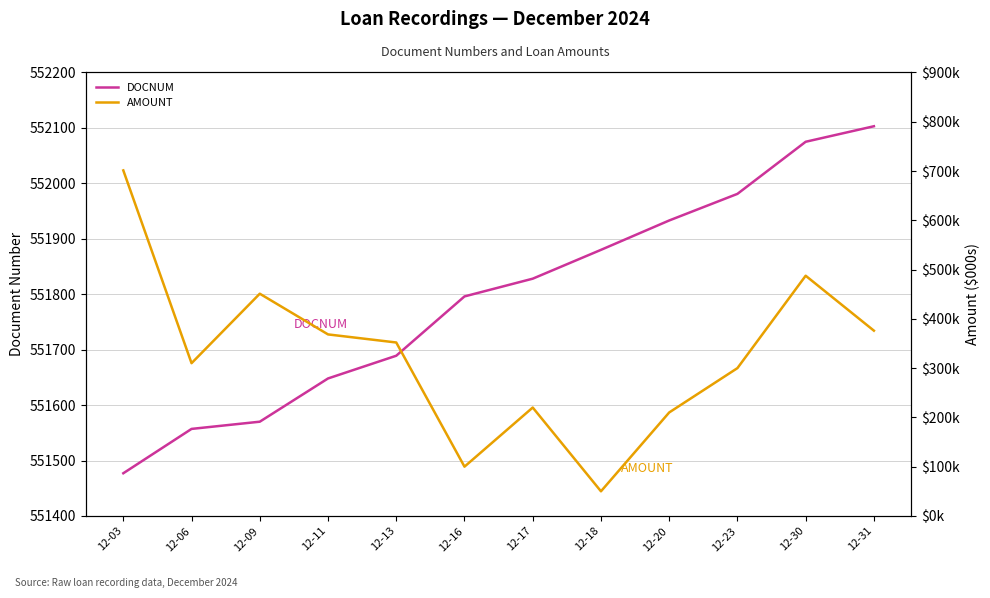

At which label does AMOUNT reach its peak?

12-03